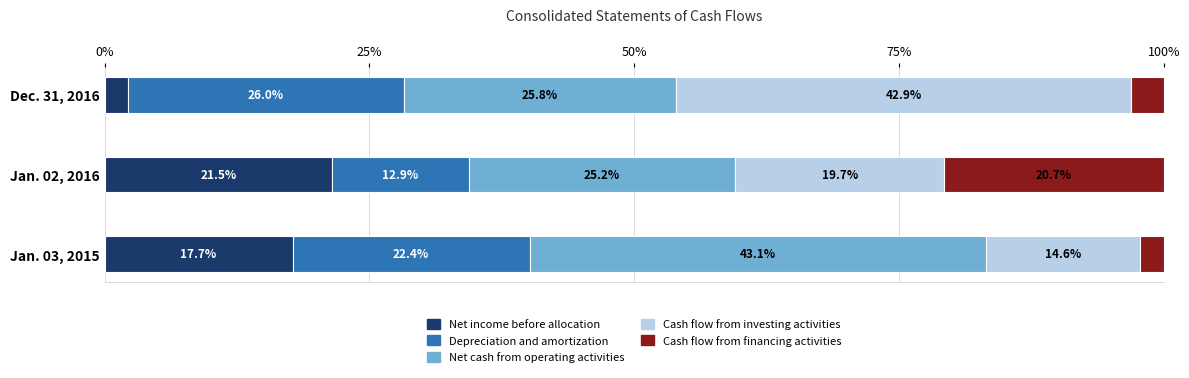

The Net income before allocation series shows 2.2 at Dec. 31, 2016. True or false?

True